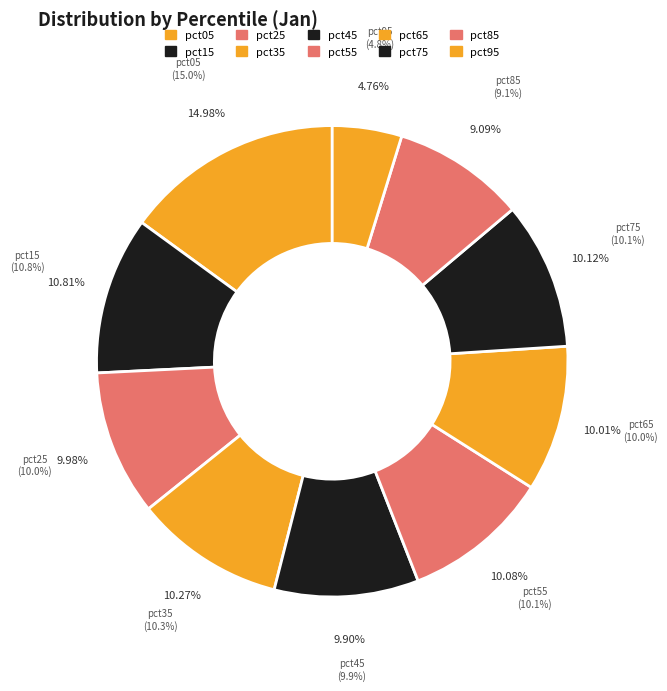

To the nearest percent, what portion does pct95 represent?

5%